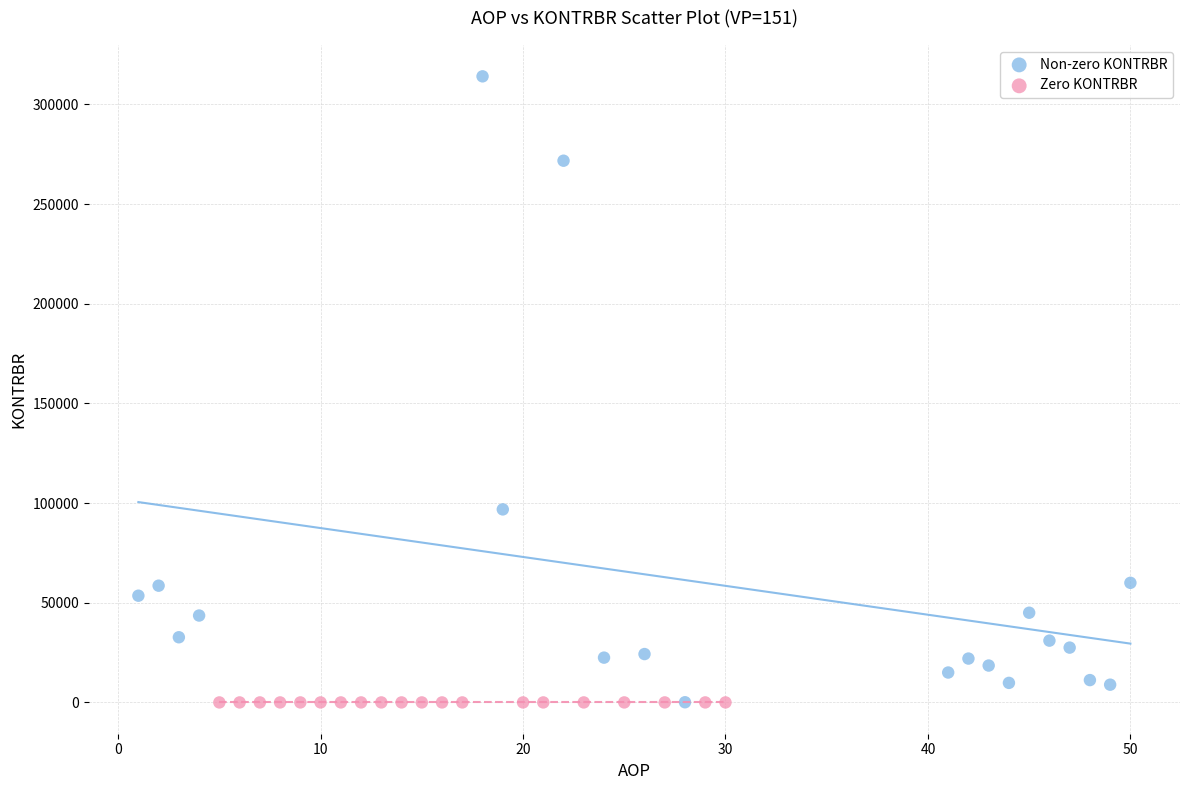

Which series contains the highest Y value?

Non-zero KONTRBR